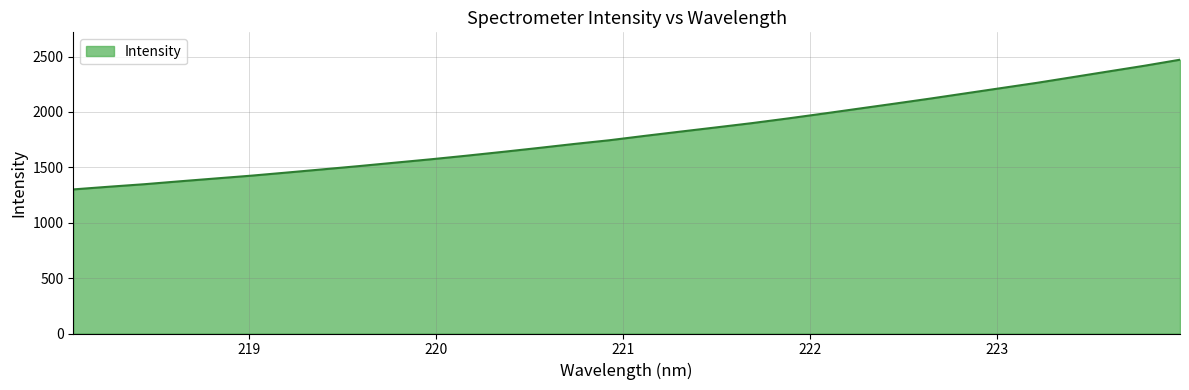

Does the chart display data point markers on the line(s)?

No